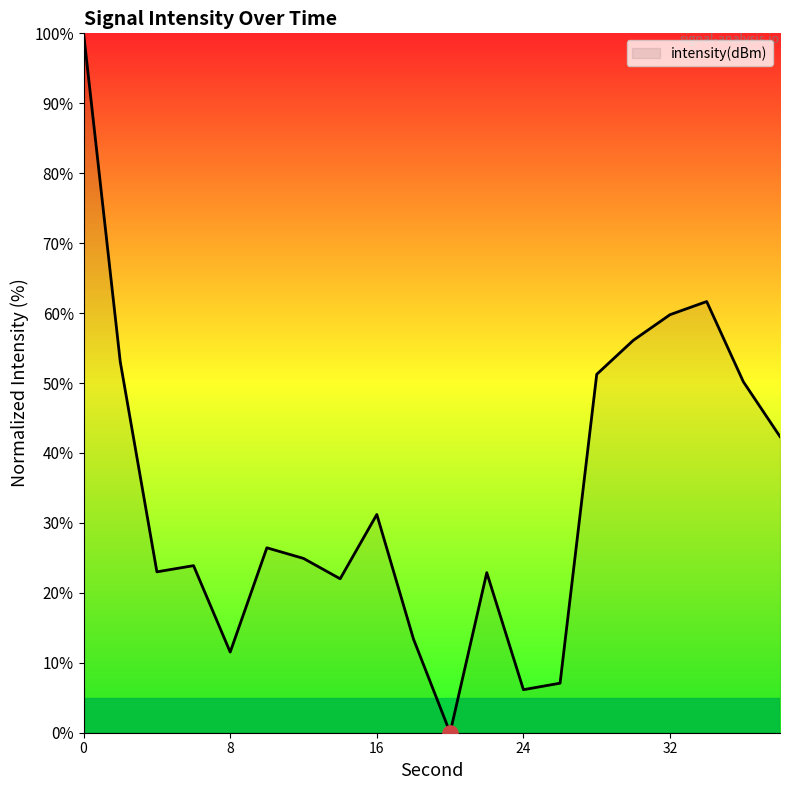

What is the difference between the maximum and minimum values?

100.0